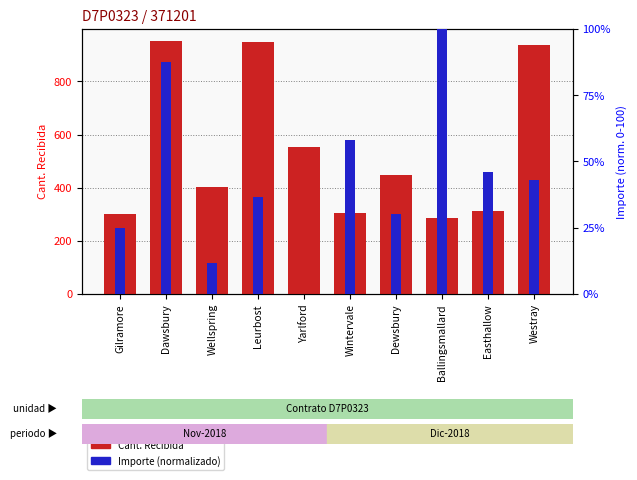

Is it true that Cant. Recibida equals 401.0 at Wellspring?

True